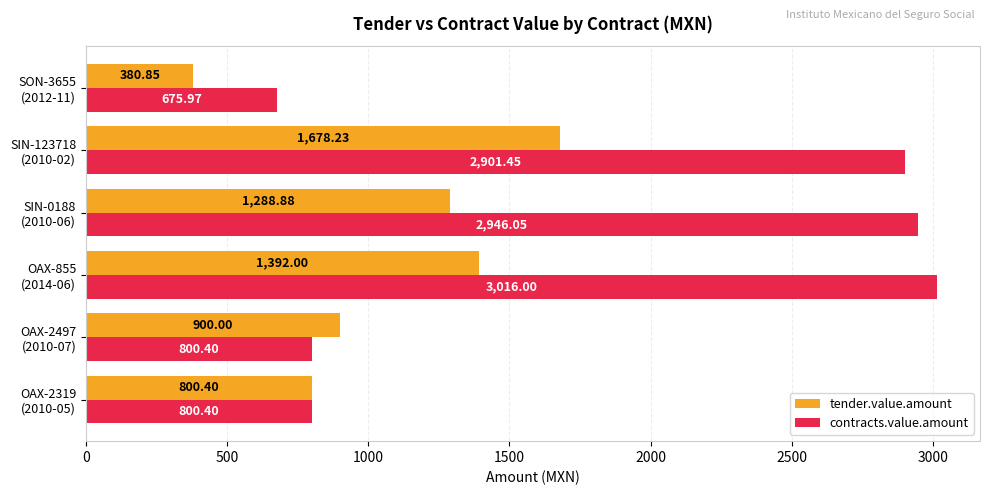

Rank the series by their maximum value, from highest to lowest.

contracts.value.amount, tender.value.amount